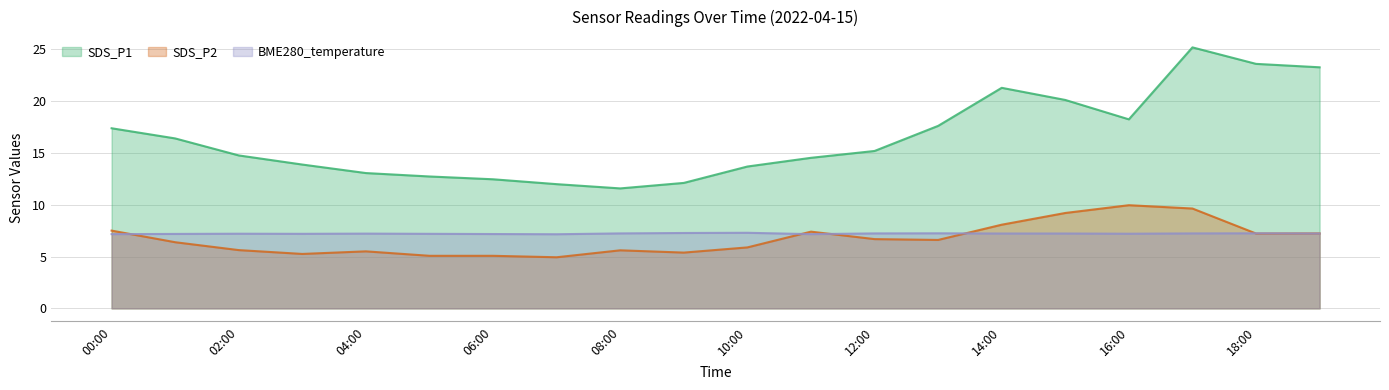

Which series has the largest total across all categories?

SDS_P1